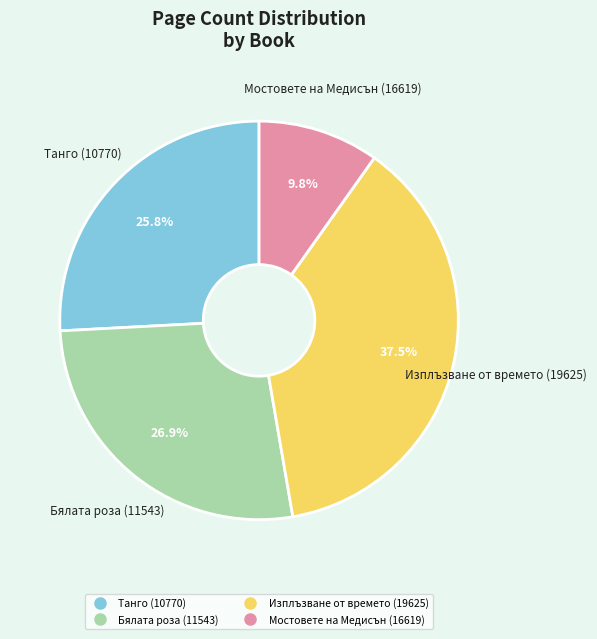

Combined, what portion of the pie is Мостовете на Медисън (16619) and Изплъзване от времето (19625)?

47.3%